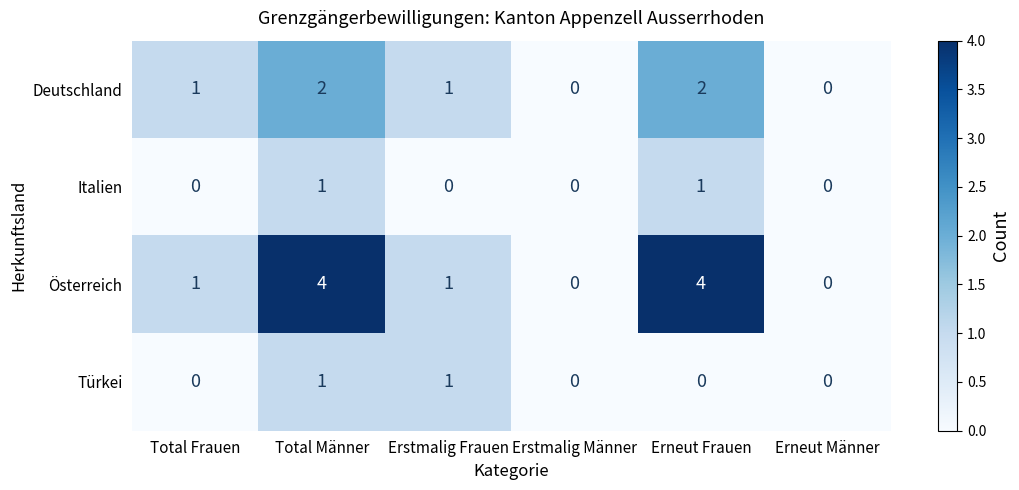

What is the approximate value of Österreich at Total Männer?

4